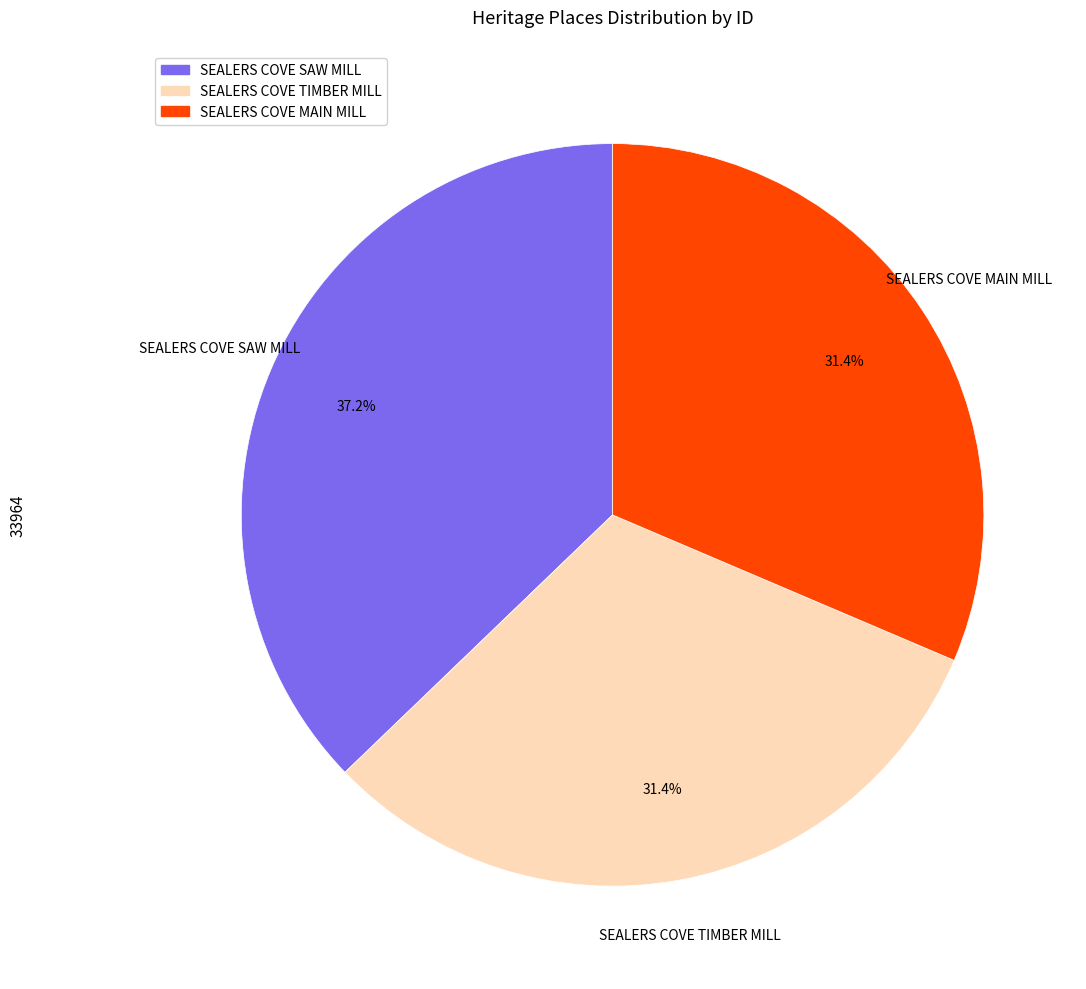

What is the ratio of the value at SEALERS COVE SAW MILL to the value at SEALERS COVE TIMBER MILL?

1.2